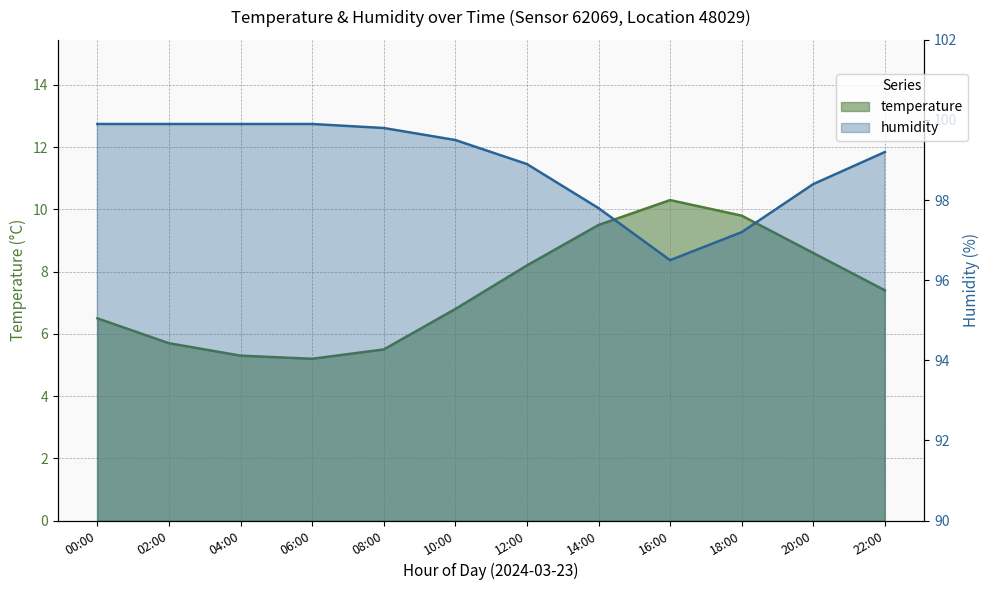

Reading left to right, transcribe all the data shown in this chart.

temperature: 00:00=6.5	02:00=5.7	04:00=5.3	06:00=5.2	08:00=5.5	10:00=6.8	12:00=8.2	14:00=9.5	16:00=10.3	18:00=9.8	20:00=8.6	22:00=7.4
humidity: 00:00=99.9	02:00=99.9	04:00=99.9	06:00=99.9	08:00=99.8	10:00=99.5	12:00=98.9	14:00=97.8	16:00=96.5	18:00=97.2	20:00=98.4	22:00=99.2